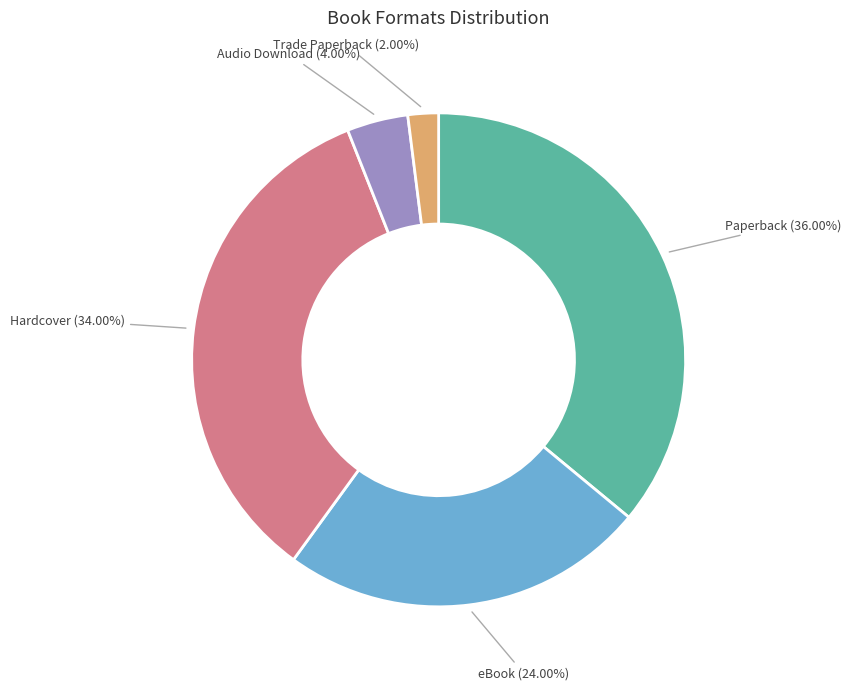

Combined, what portion of the pie is Paperback and Audio Download?

40.0%